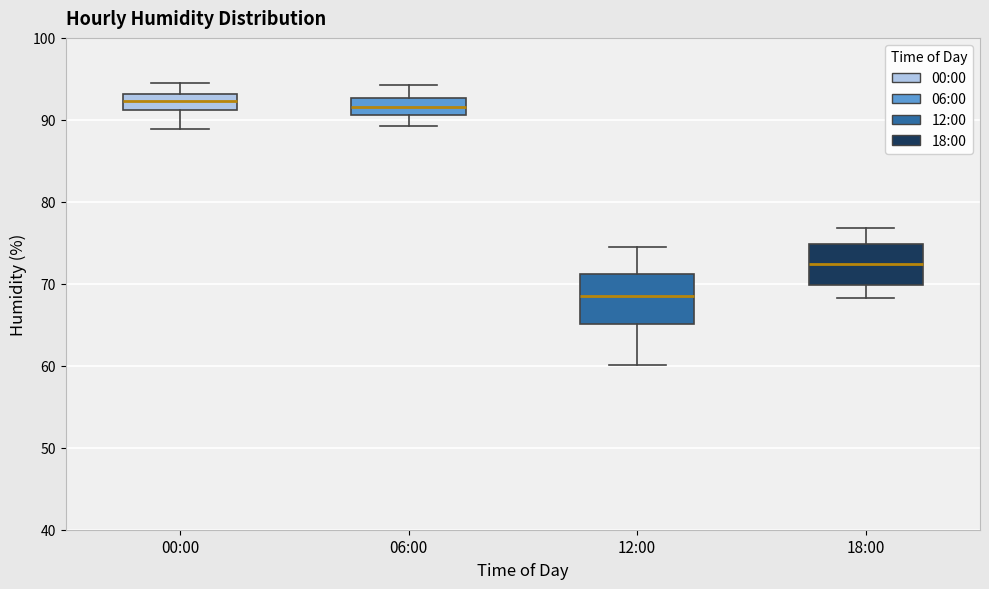

Reading left to right, transcribe this box plot: for each box, give where its median line is, the range the box spans, and where its two whiskers end, as read against the y-axis. The values are not printed on the chart, so give them approximately, as read against the axis.

00:00: median 92, box 91 to 93, whiskers 89 to 95
06:00: median 92, box 91 to 93, whiskers 89 to 94
12:00: median 69, box 65 to 71, whiskers 60 to 75
18:00: median 72, box 70 to 75, whiskers 68 to 77